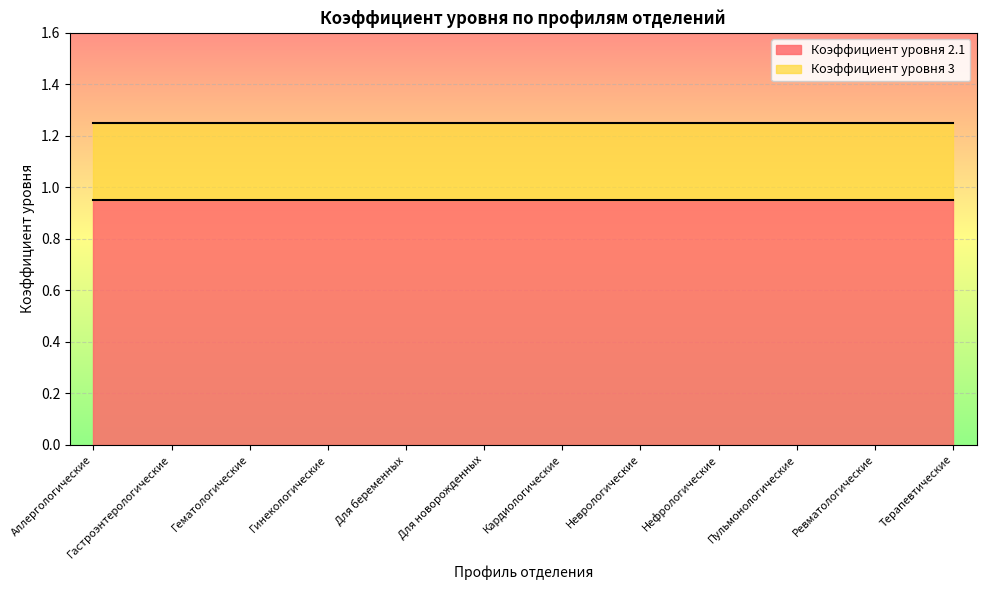

What are all the series names shown in the legend?

Коэффициент уровня 2.1, Коэффициент уровня 3